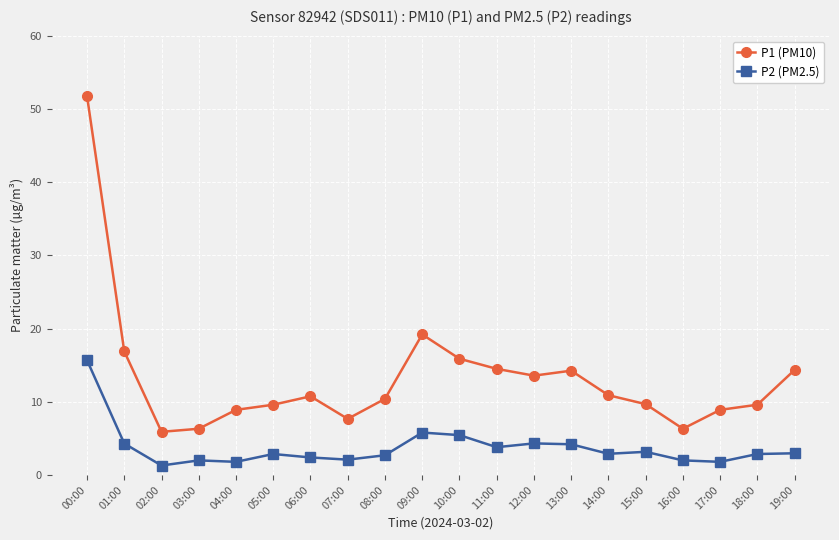

What is the difference between the P1 (PM10) values at 10:00 and 14:00?

5.0